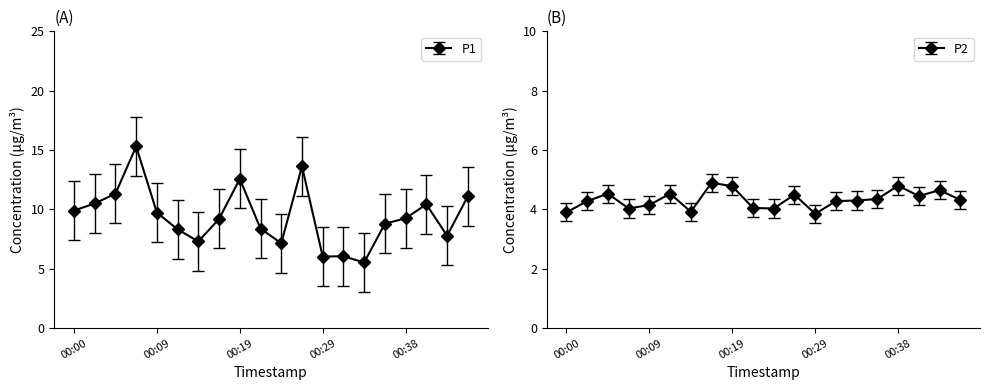

Is it true that P2 equals 4.3 at 00:31?

True